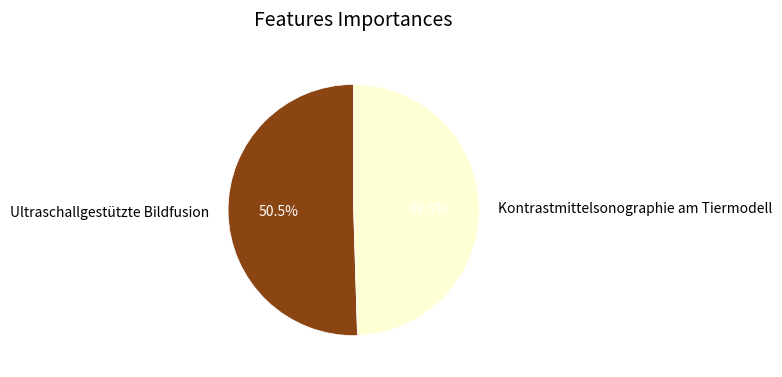

What is the ratio of the value at Ultraschallgestützte Bildfusion to the value at Kontrastmittelsonographie am Tiermodell?

1.0